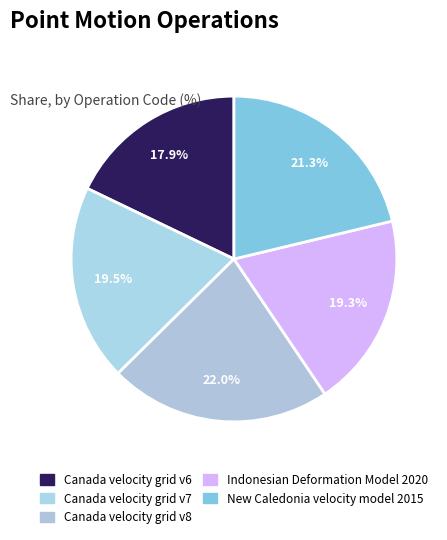

Which slice is the smallest?

Canada velocity grid v6